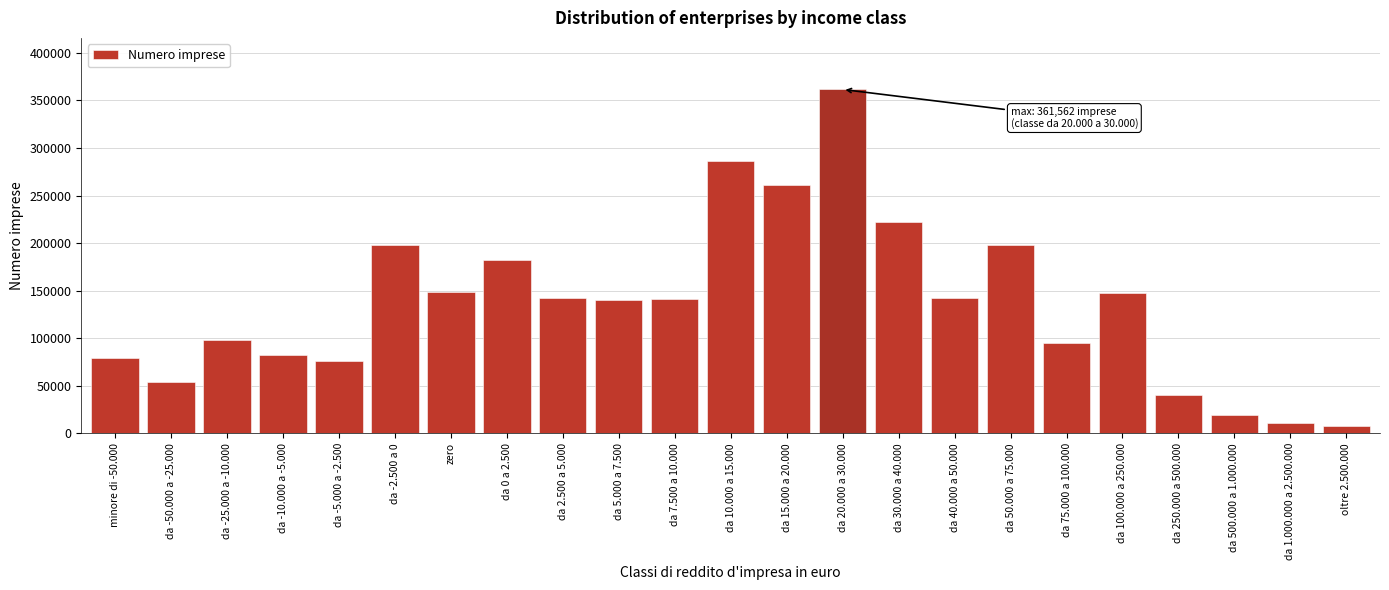

What is the sum of all values?

3132450